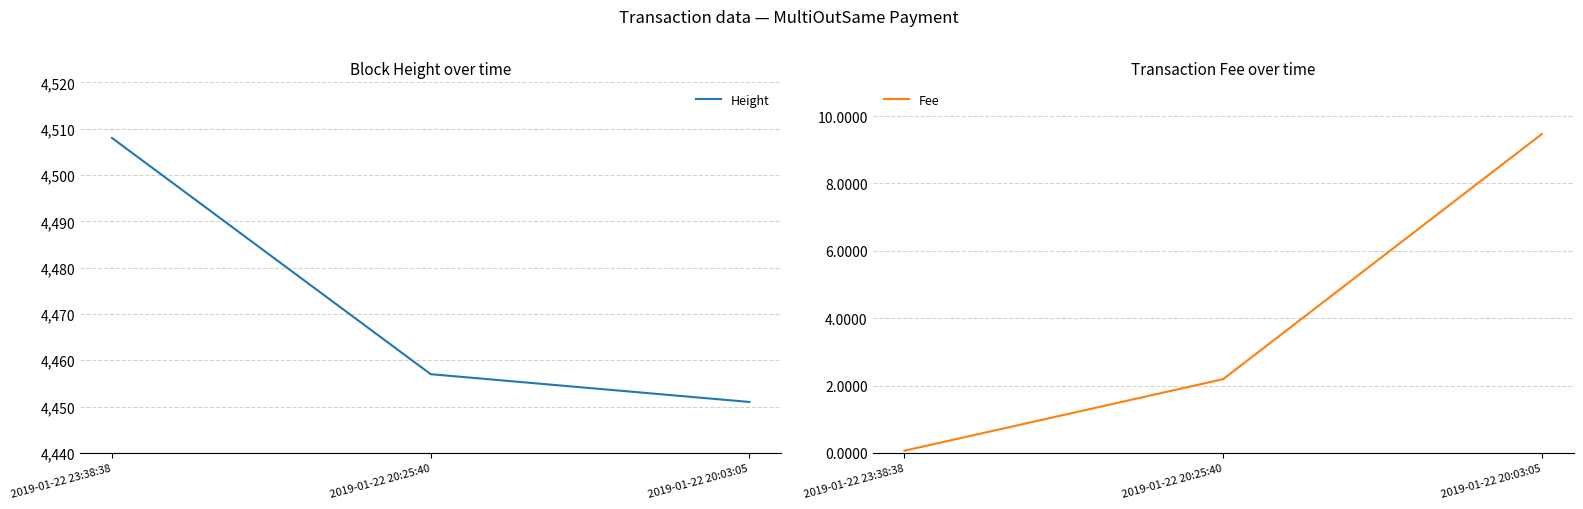

At which label does Height first exceed 4457?

2019-01-22 23:38:38